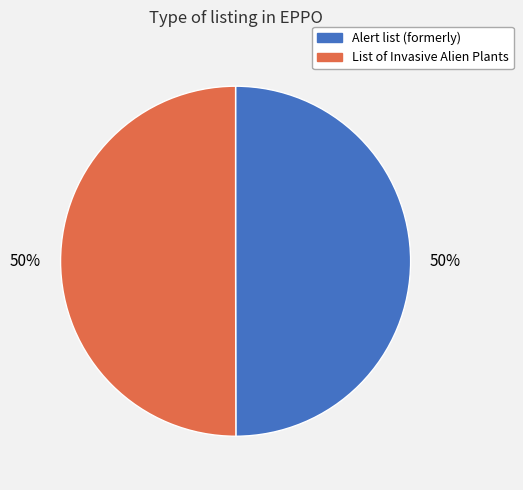

To the nearest percent, what is the average slice percentage?

50%